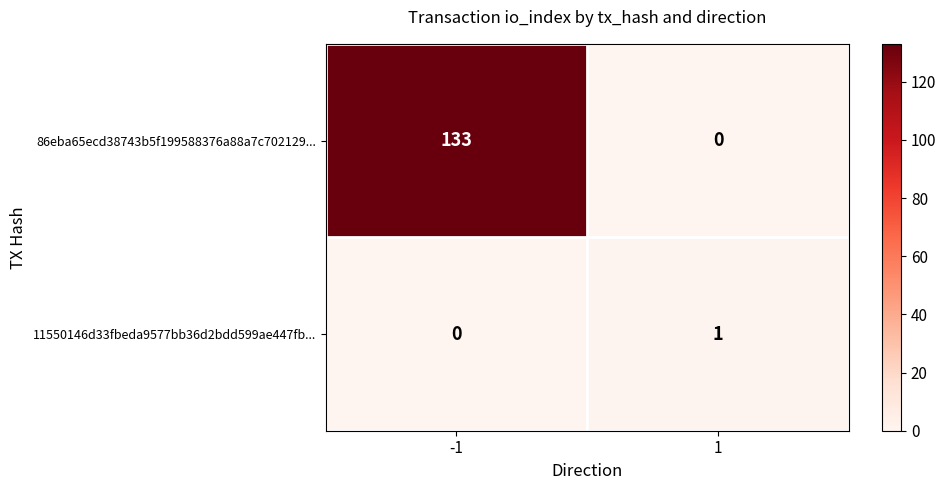

Which label corresponds to the largest value in the chart?

-1